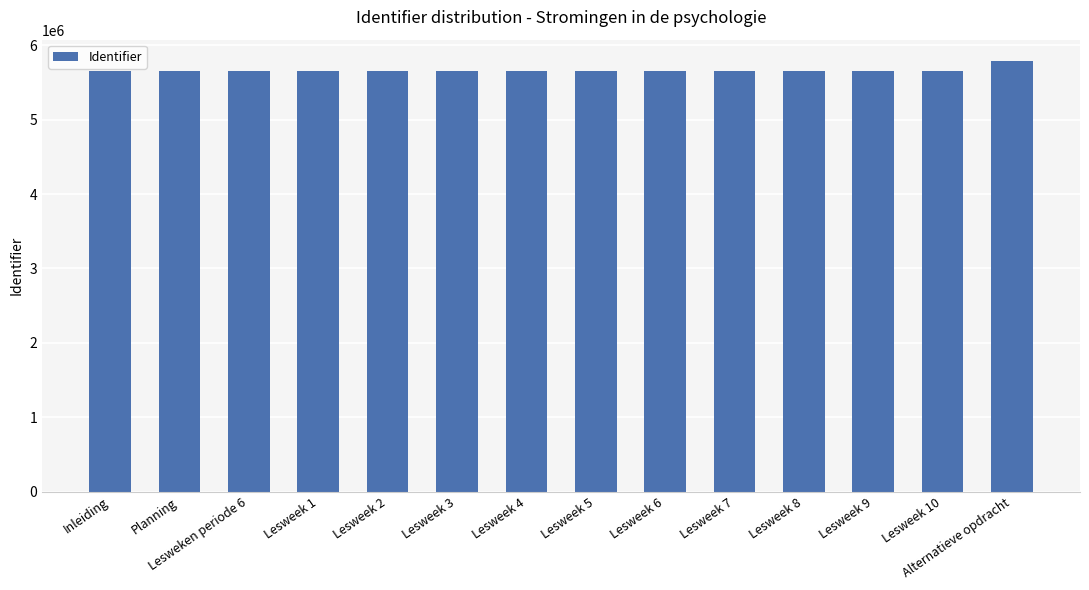

What is the label of the 8th bar from the right?

Lesweek 4